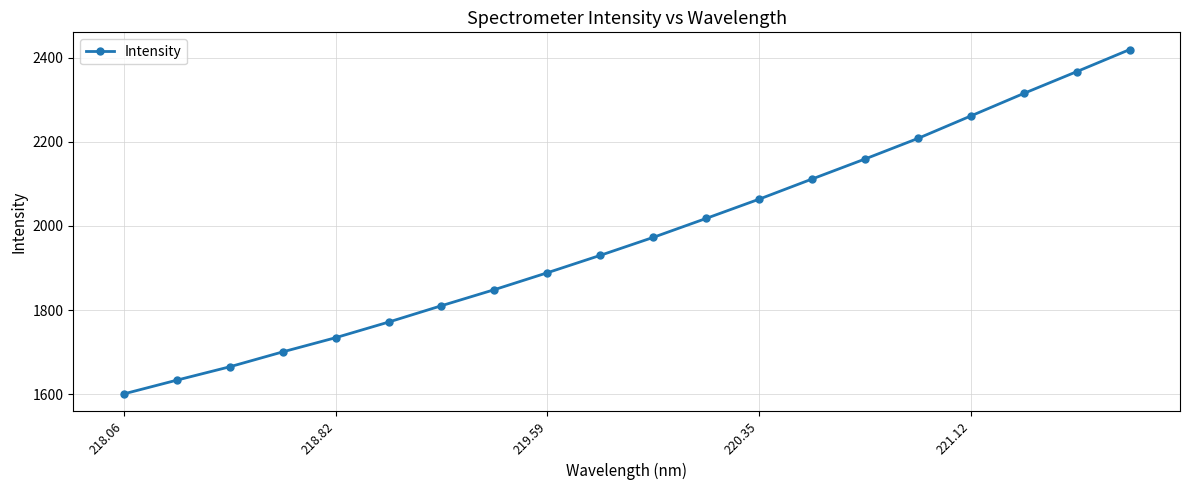

How many data points does each series have?

20